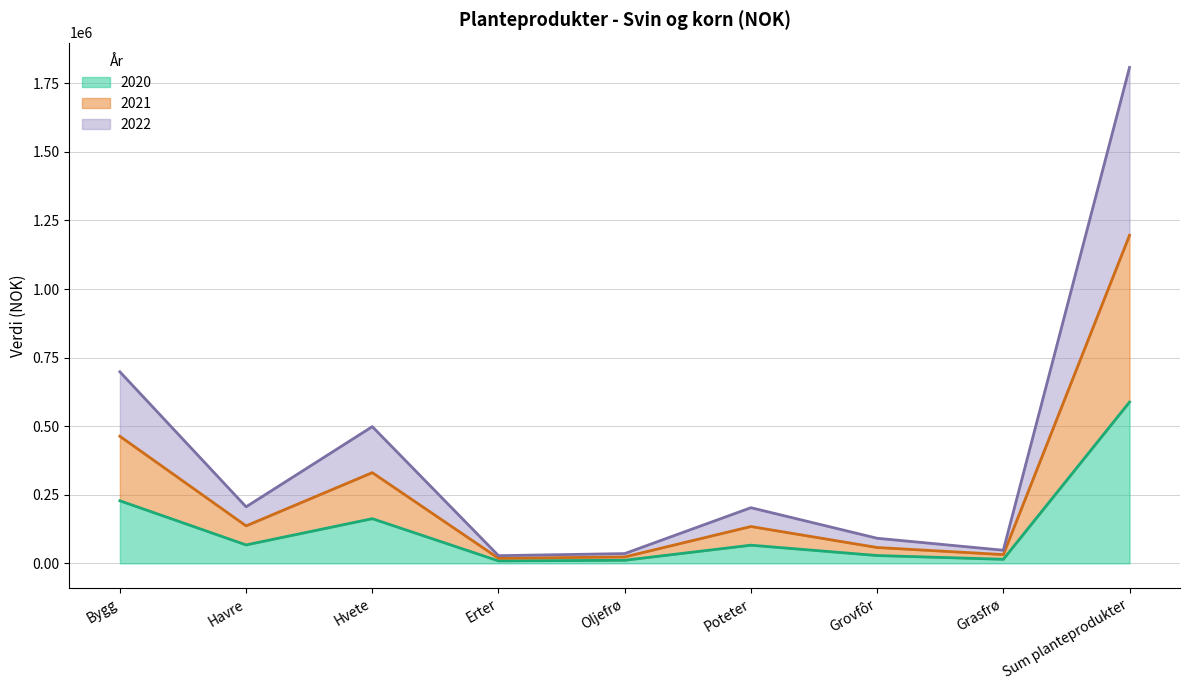

Where is the first local minimum for 2020?

Havre